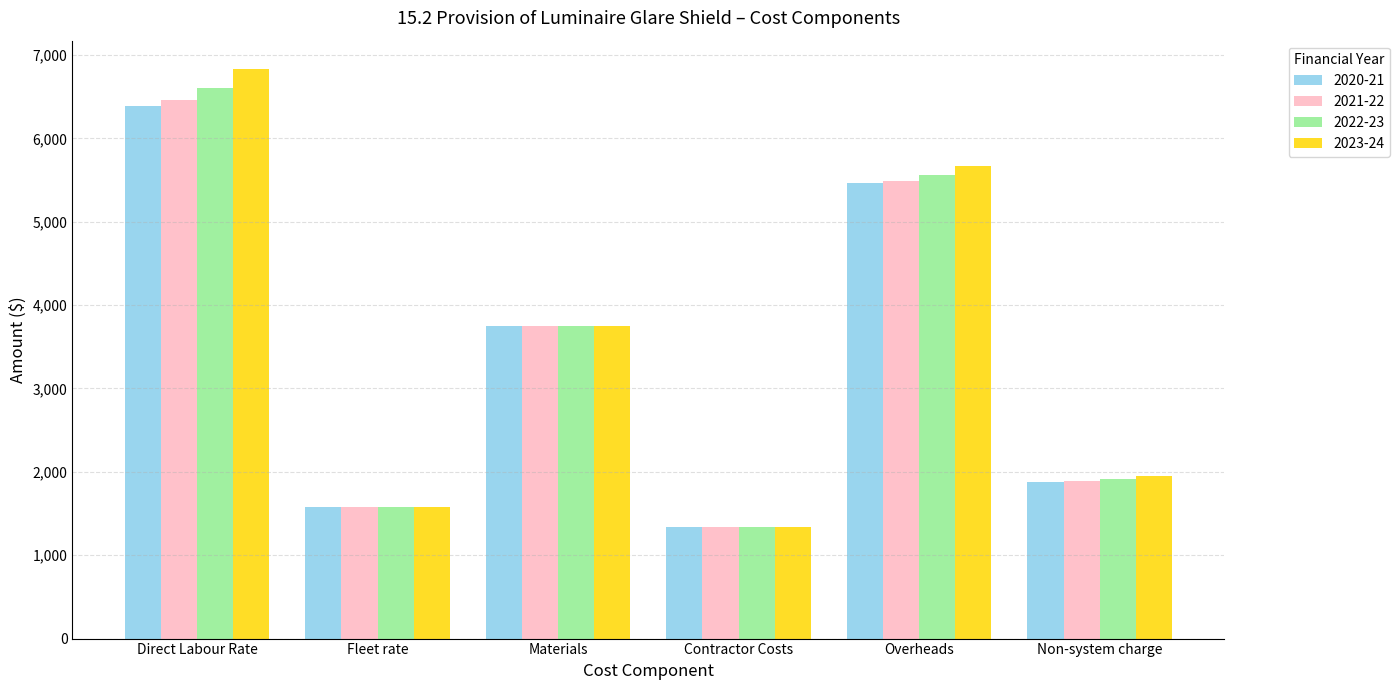

Which category has the highest value in the 2020-21 series?

Direct Labour Rate